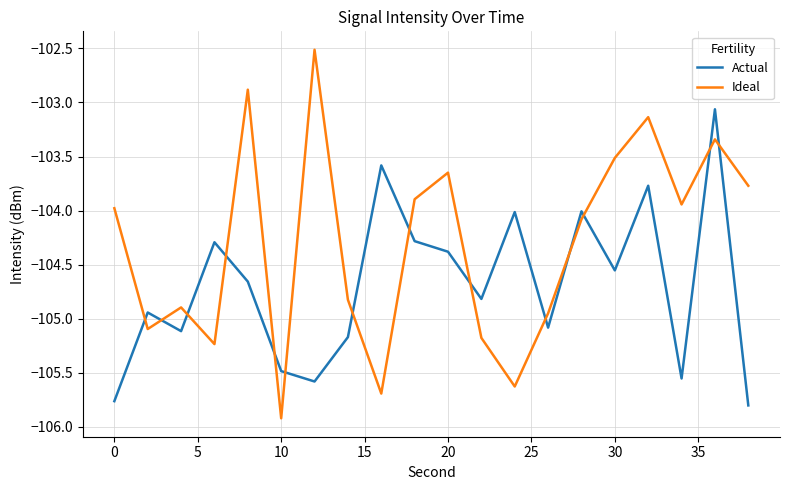

How many lines are shown in the chart?

2